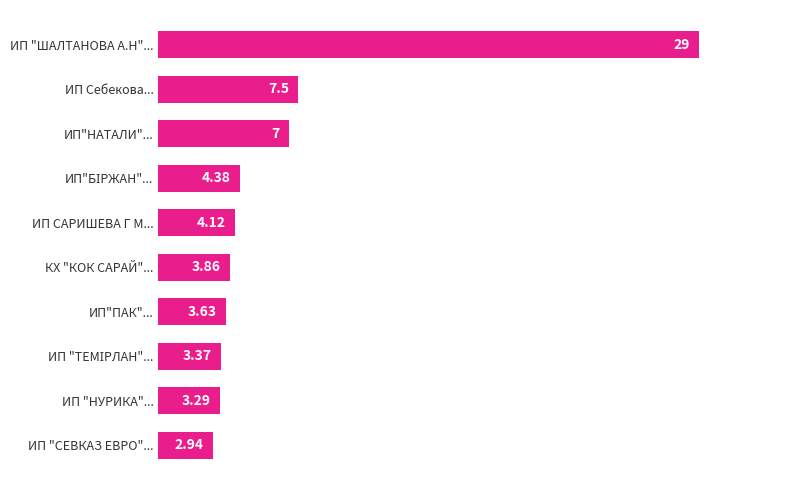

How many data points are above 4?

5